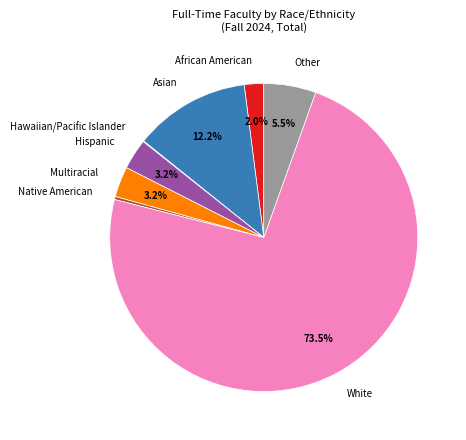

Which slice is the largest?

White